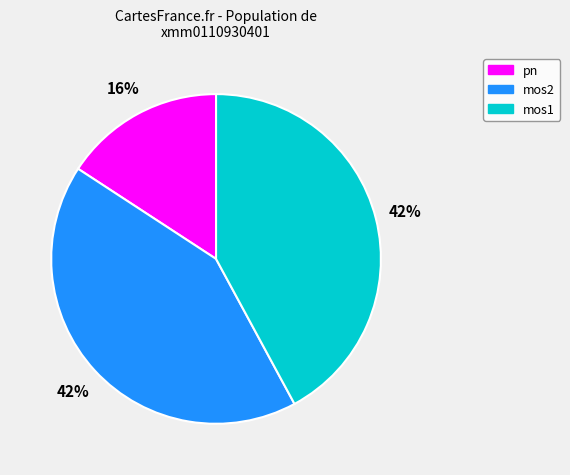

Between mos2 and pn, which is larger?

mos2